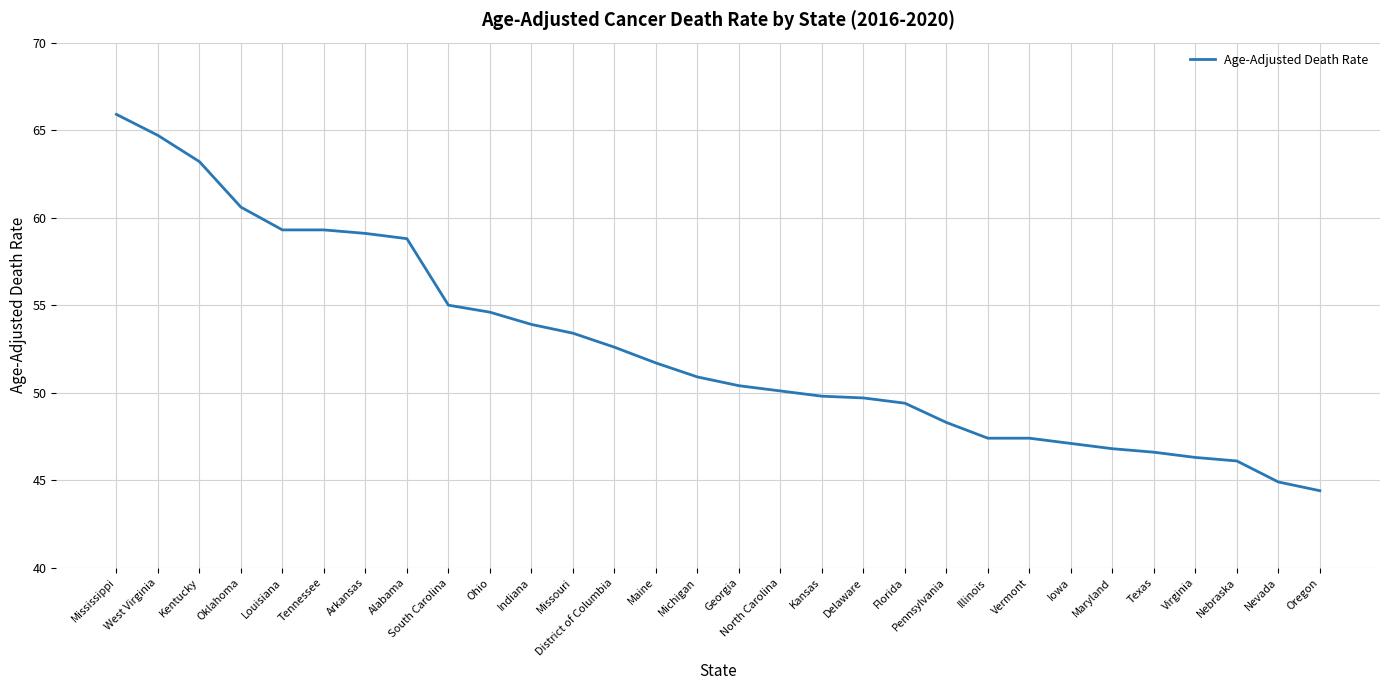

True or false: the data shows 46.1 at Nebraska.

True